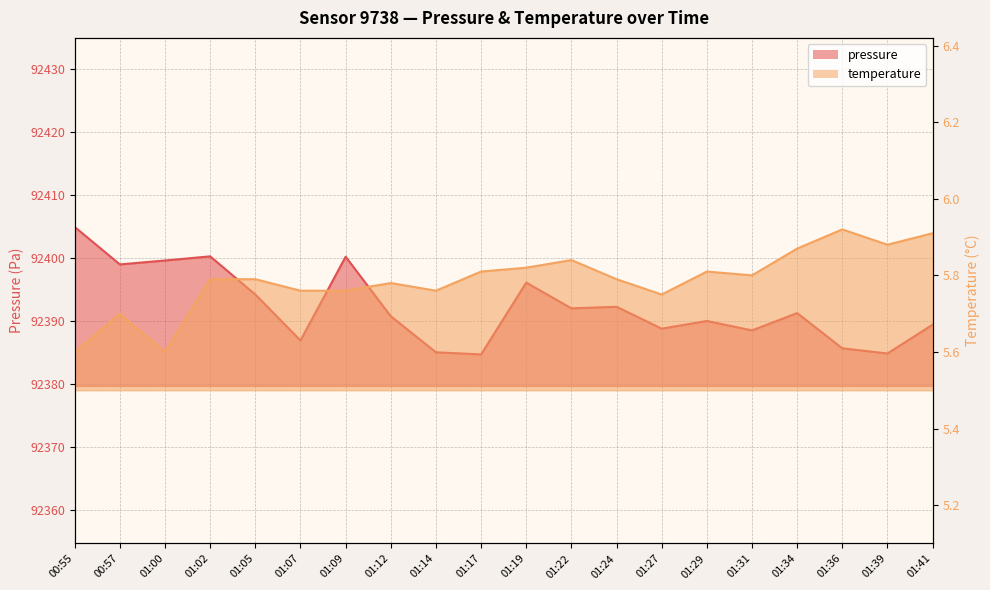

What is the label of the 1st point from the left?

00:55